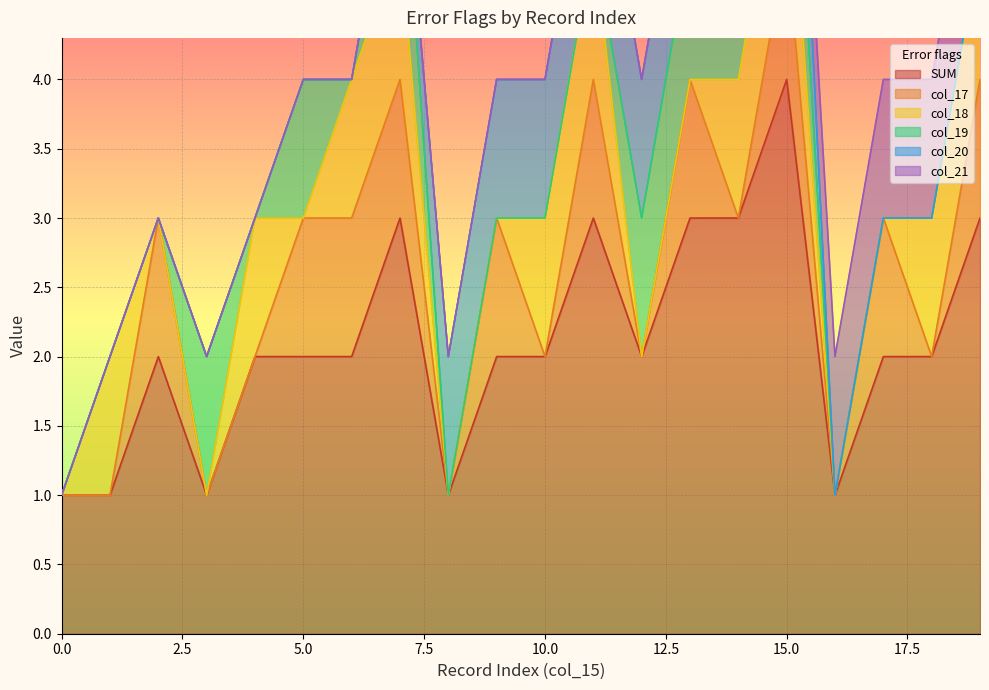

Which series changed the most between 5 and 19?

SUM